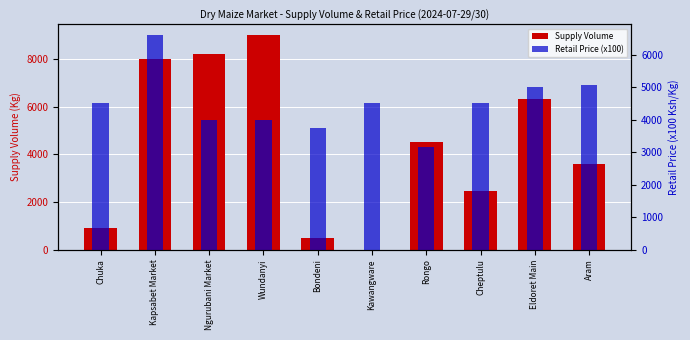

Count the number of data series in this chart.

2